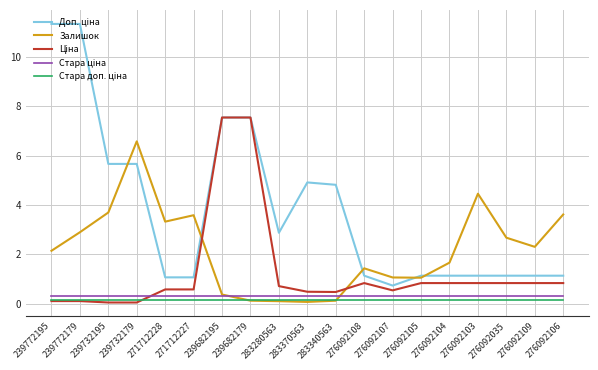

What is the greatest value displayed?

11.3